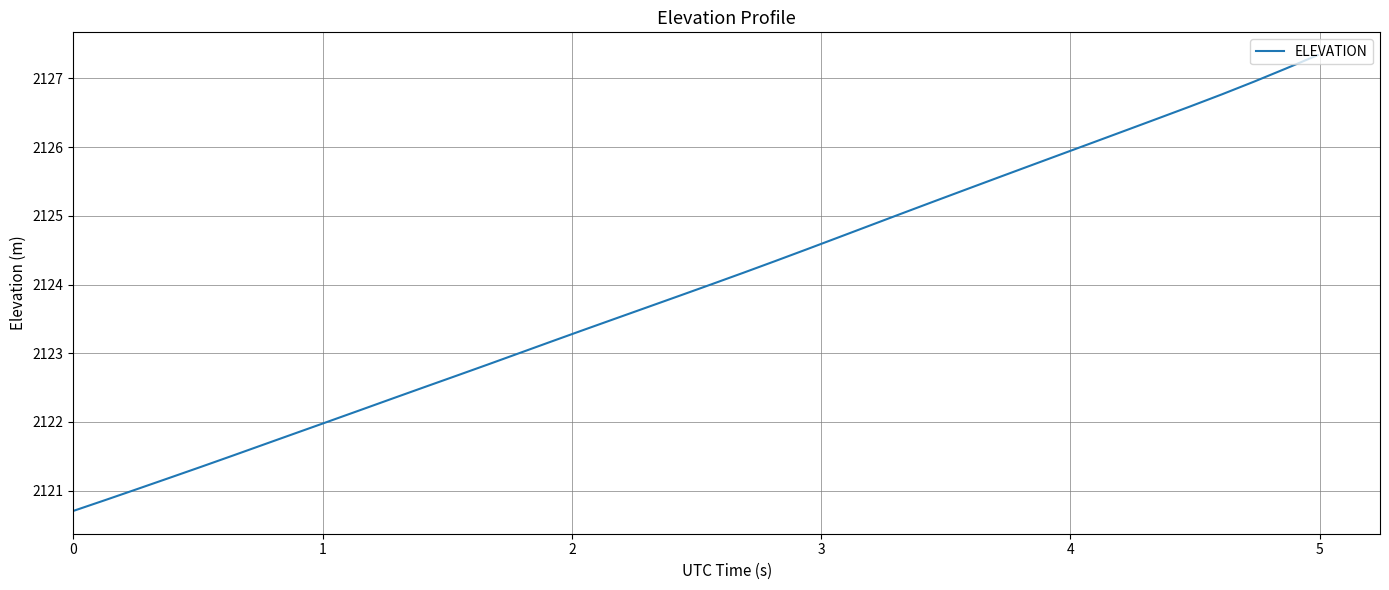

How many categories are shown in the chart?

40